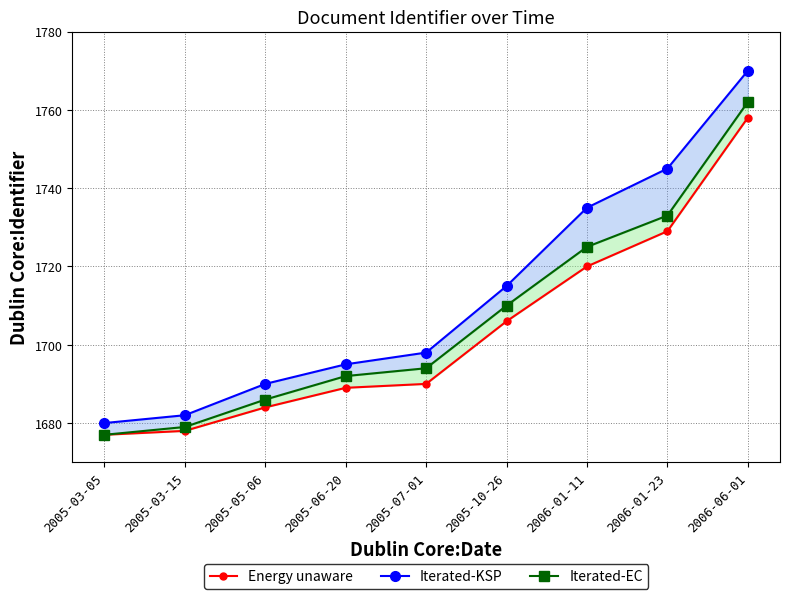

What is the minimum value shown in the chart?

1677